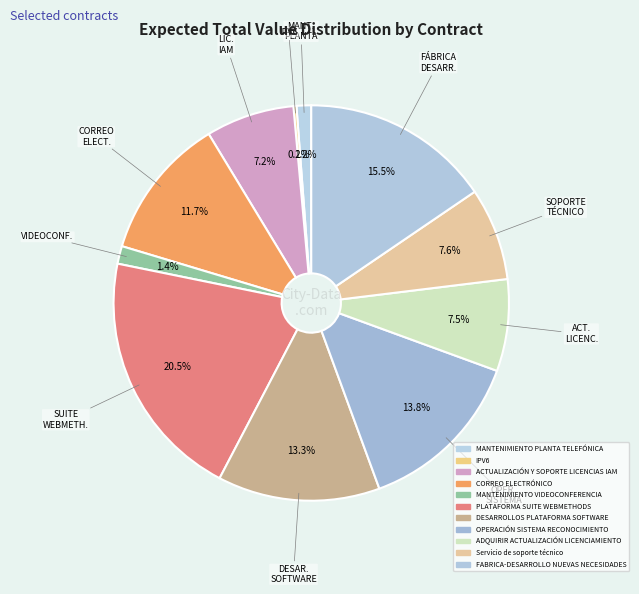

Does CORREO ELECTRÓNICO account for over 50% of the chart?

No